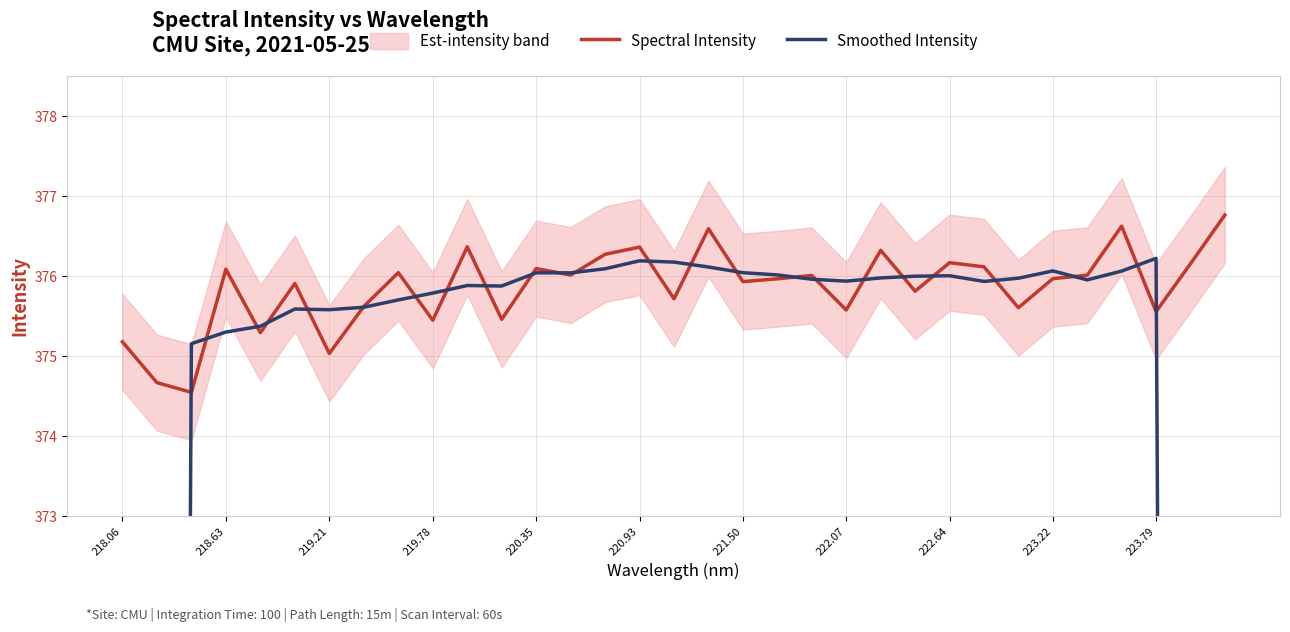

The Spectral Intensity series shows 606.8 at 219.21. True or false?

False